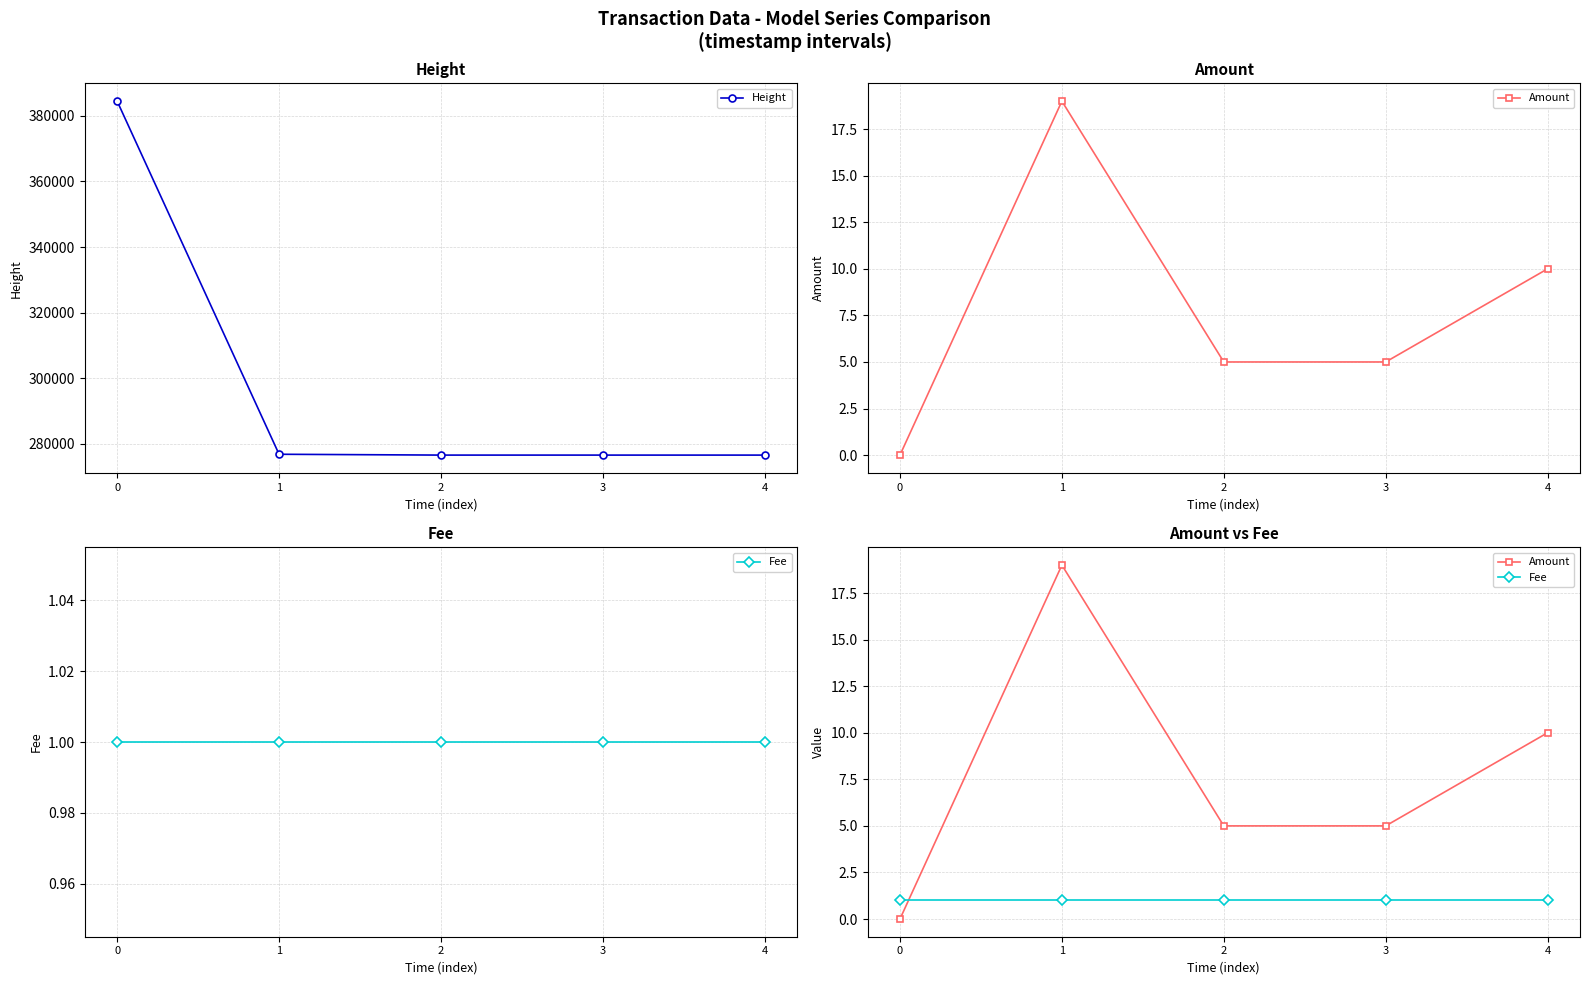

Reading left to right, transcribe all the data shown in this chart.

Height: 384497	276762	276510	276509	276508
Amount: 0	19	5	5	10
Fee: 1	1	1	1	1